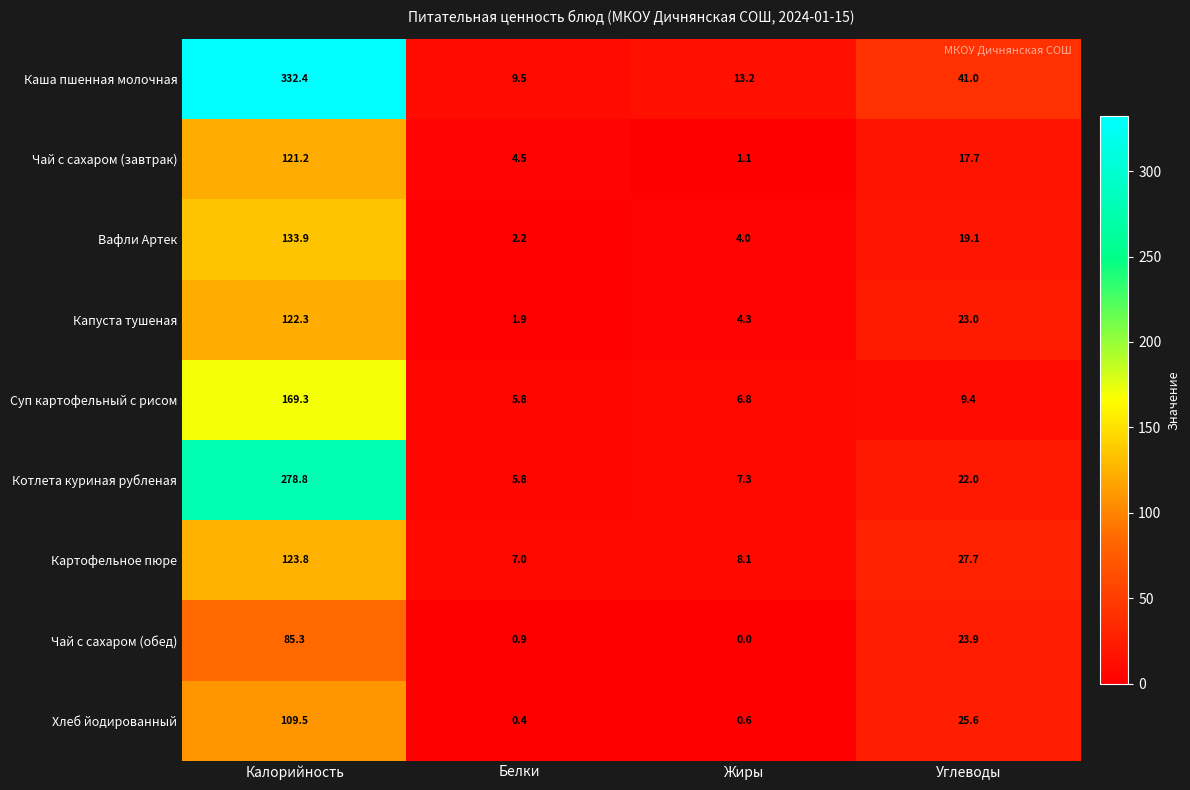

What is the average value of the Каша пшенная молочная series?

99.0